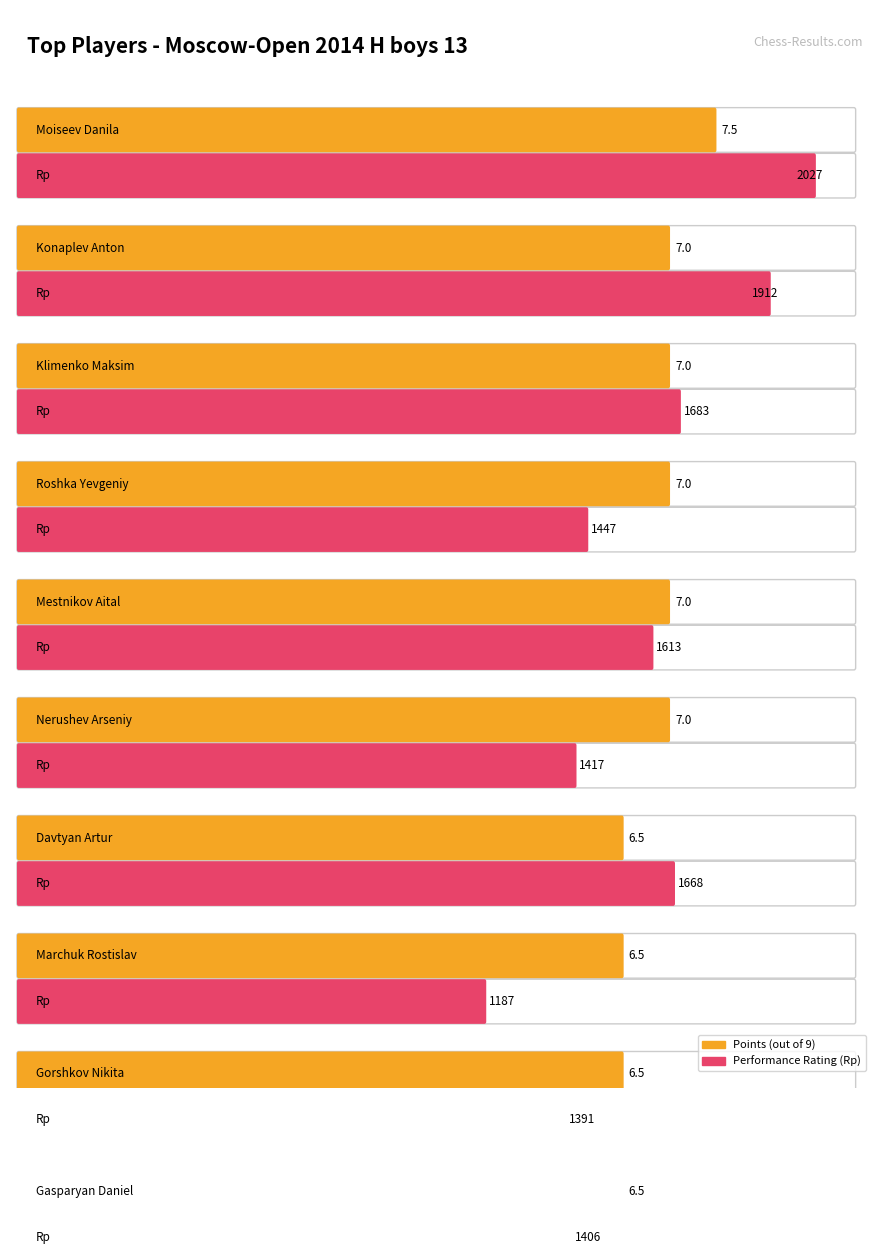

The value of Points at Mestnikov Aital is 11.6. True or false?

False